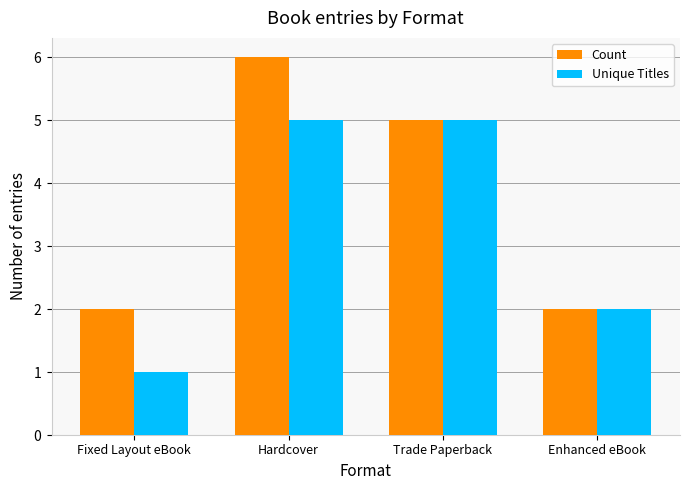

Read the Count value at Trade Paperback.

5